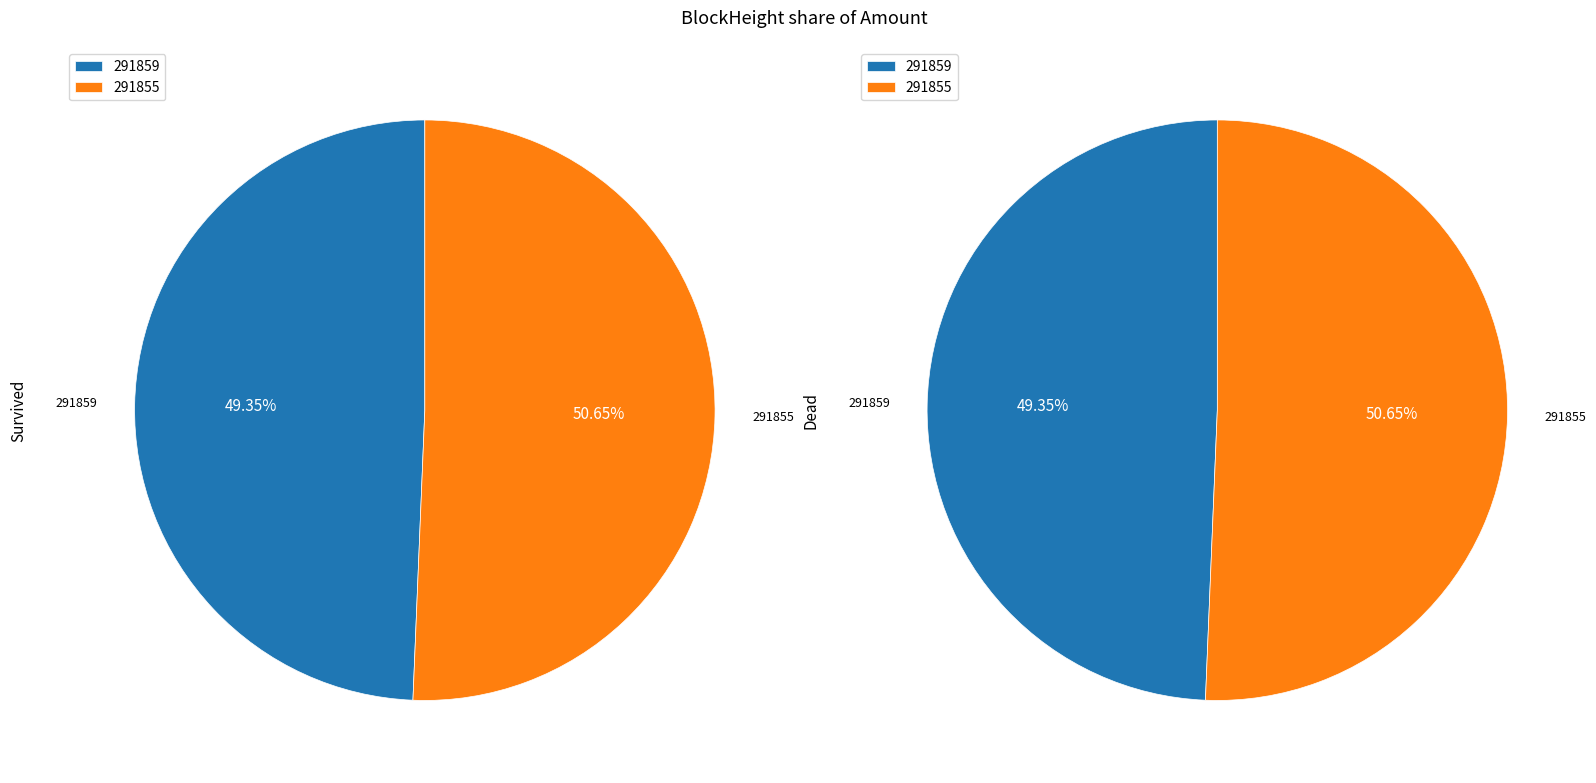

How many slices are in this pie chart?

2